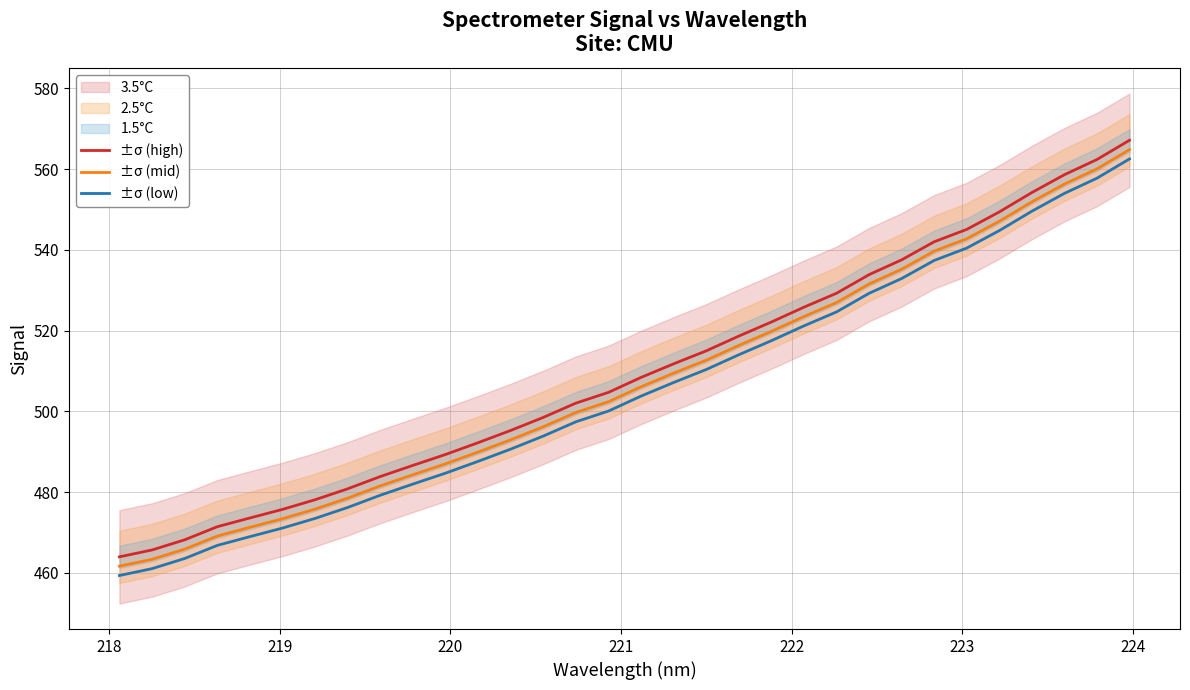

What is the average value of the 1.5°C equivalent series?

505.1